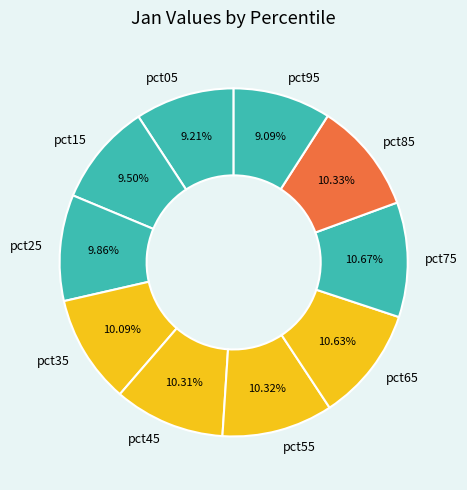

To the nearest percent, what is the difference between the largest and smallest slice percentages?

2%